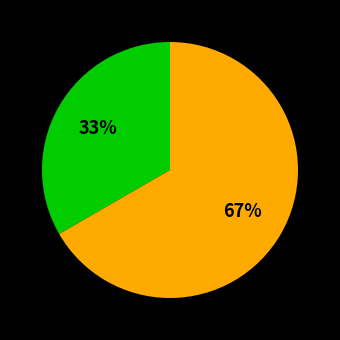

Count the number of slices in the pie.

2